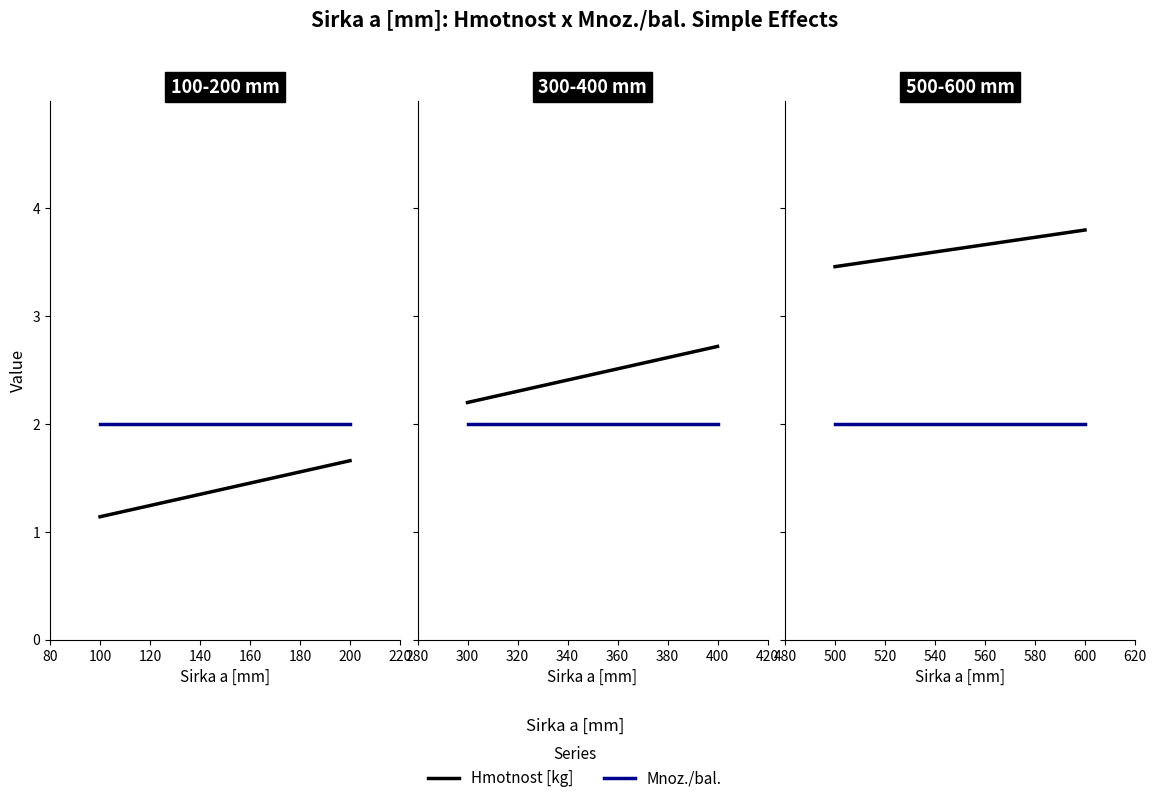

What is the difference between the maximum and minimum values in the Hmotnost [kg] series?

0.5